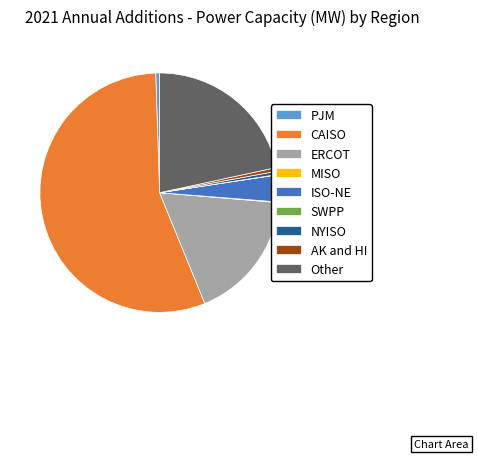

Which has a higher value, ISO-NE or Other?

Other